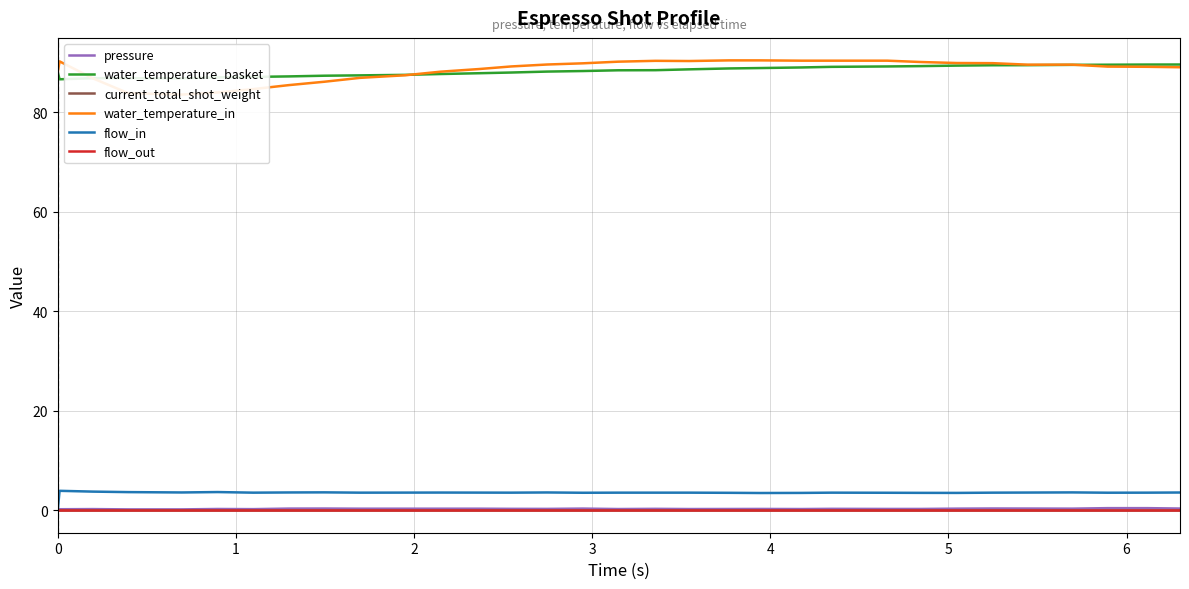

True or false: flow_in and water_temperature_basket intersect in this chart.

False